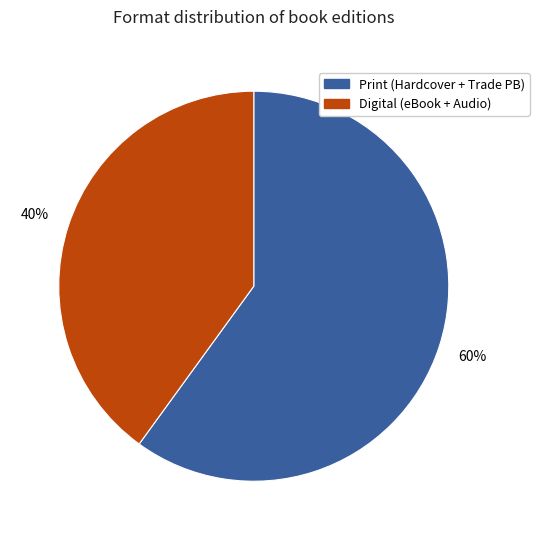

Is there any slice that represents more than half of the pie?

Yes